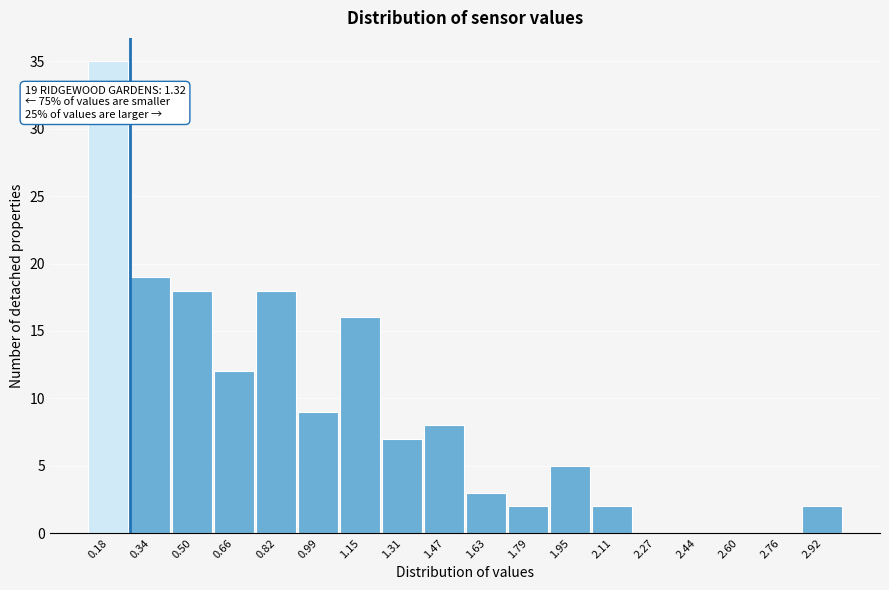

Which range on the x-axis has the tallest bar?

0.10 to 0.26